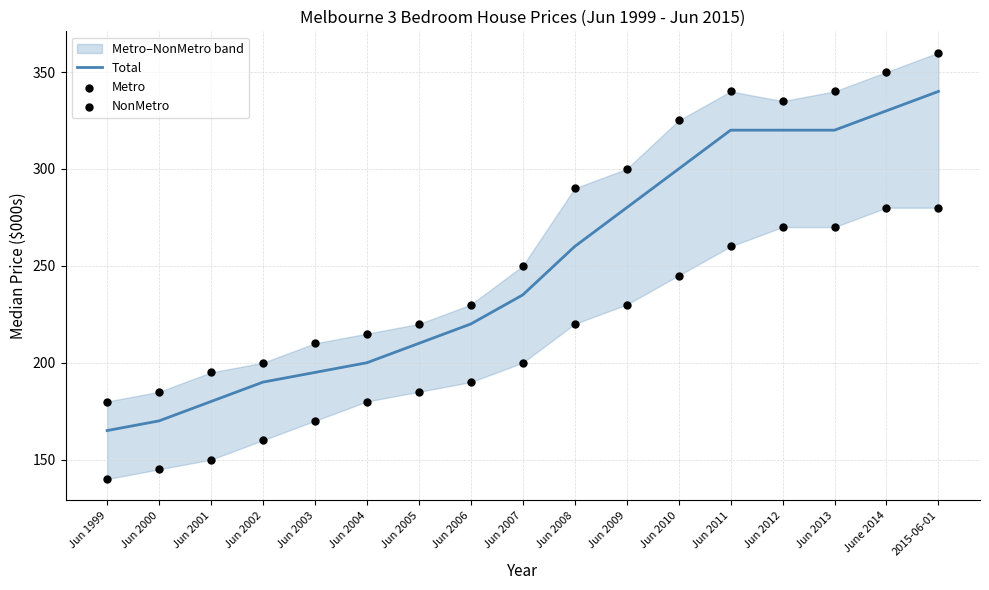

Which series reaches the maximum Y coordinate?

Metro